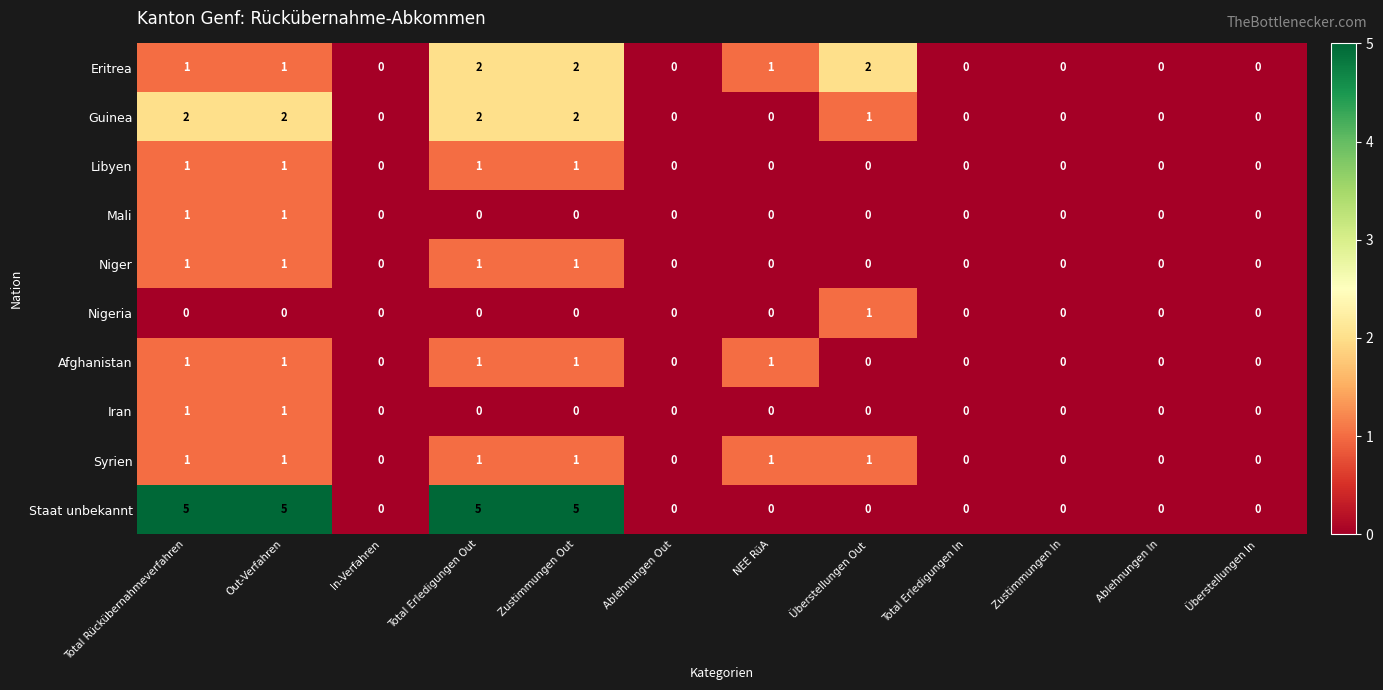

What is the sum of all Afghanistan values?

5